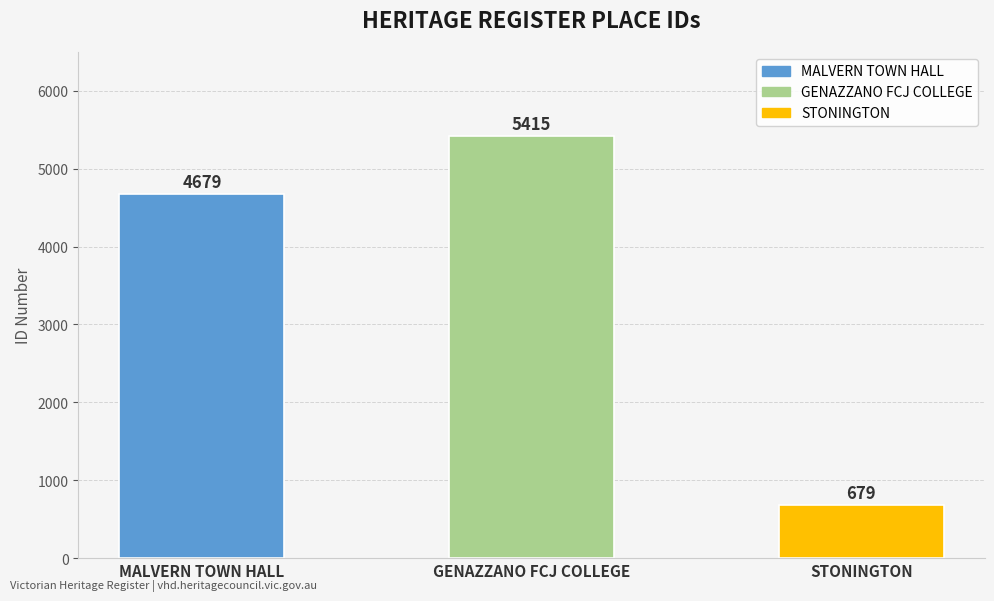

What is the label of the 2nd bar from the left?

GENAZZANO FCJ COLLEGE